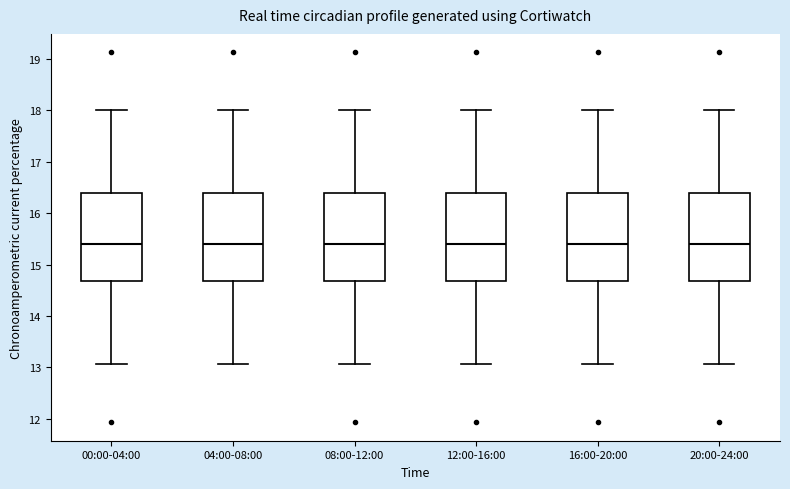

Reading left to right, transcribe this box plot: for each box, give where its median line is, the range the box spans, and where its two whiskers end, as read against the y-axis. The values are not printed on the chart, so give them approximately, as read against the axis.

00:00-04:00: median 15.4, box 14.7 to 16.4, whiskers 13.1 to 18.0
04:00-08:00: median 15.4, box 14.7 to 16.4, whiskers 13.1 to 18.0
08:00-12:00: median 15.4, box 14.7 to 16.4, whiskers 13.1 to 18.0
12:00-16:00: median 15.4, box 14.7 to 16.4, whiskers 13.1 to 18.0
16:00-20:00: median 15.4, box 14.7 to 16.4, whiskers 13.1 to 18.0
20:00-24:00: median 15.4, box 14.7 to 16.4, whiskers 13.1 to 18.0